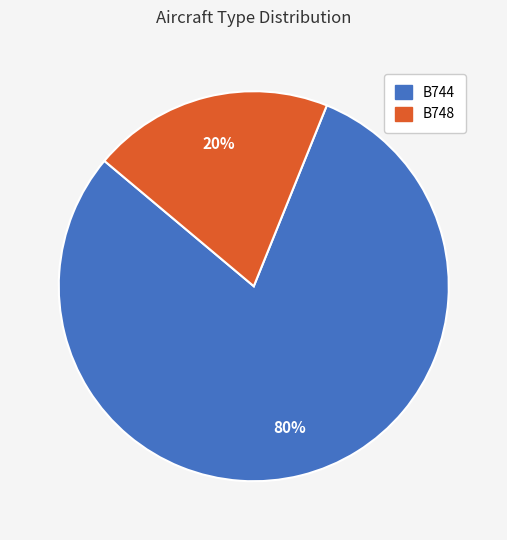

Count the number of slices in the pie.

2